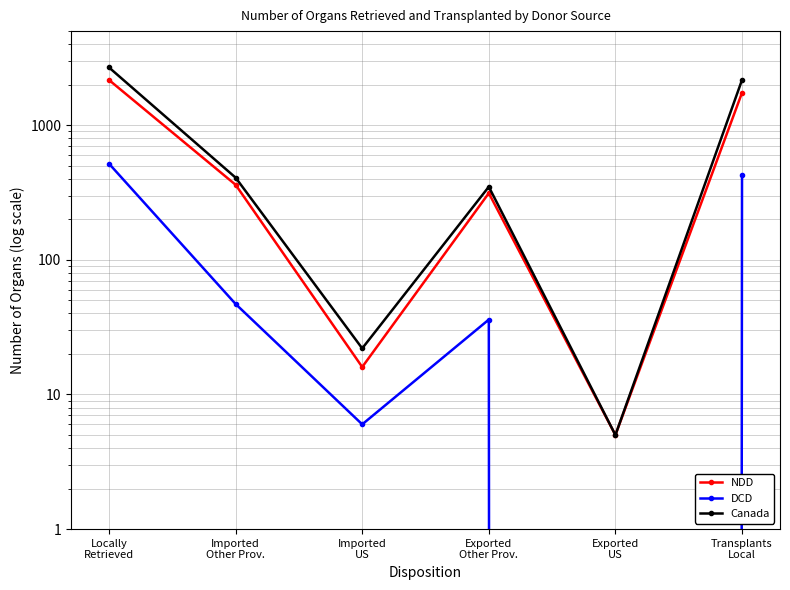

True or false: NDD and Canada intersect in this chart.

False